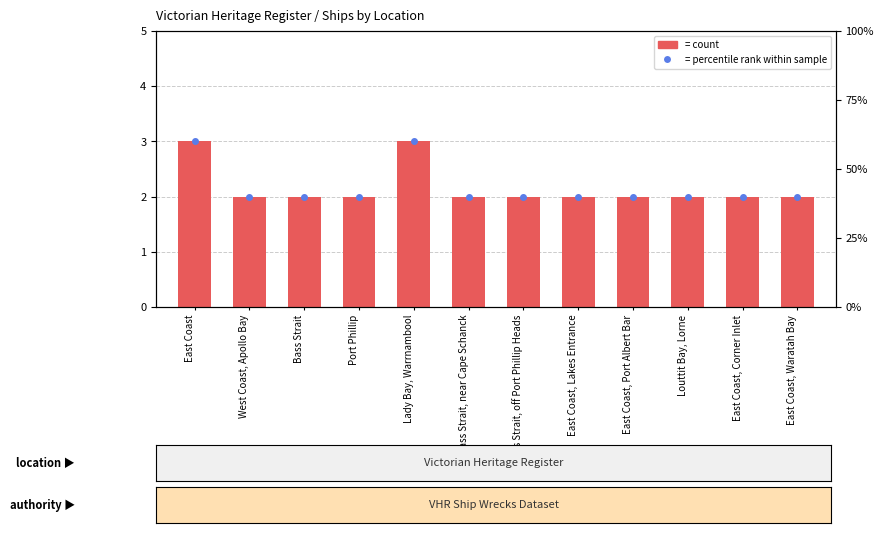

What is the difference between the maximum and second lowest values?

1